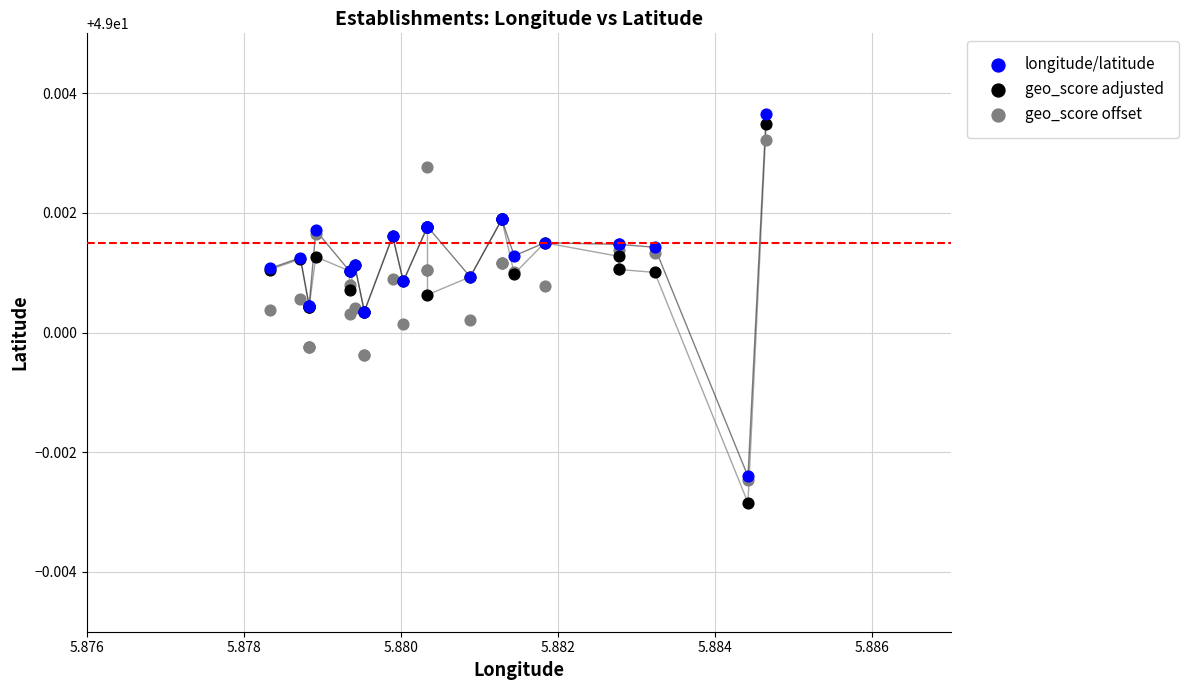

Which series reaches the maximum Y coordinate?

longitude/latitude